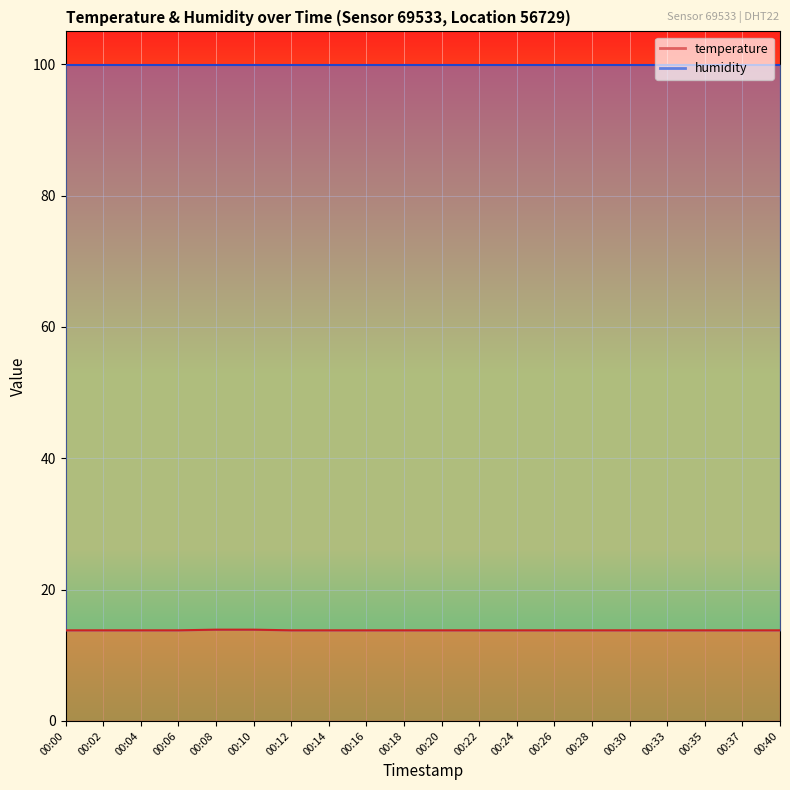

Which has a higher value, 00:33 or 00:12?

00:33